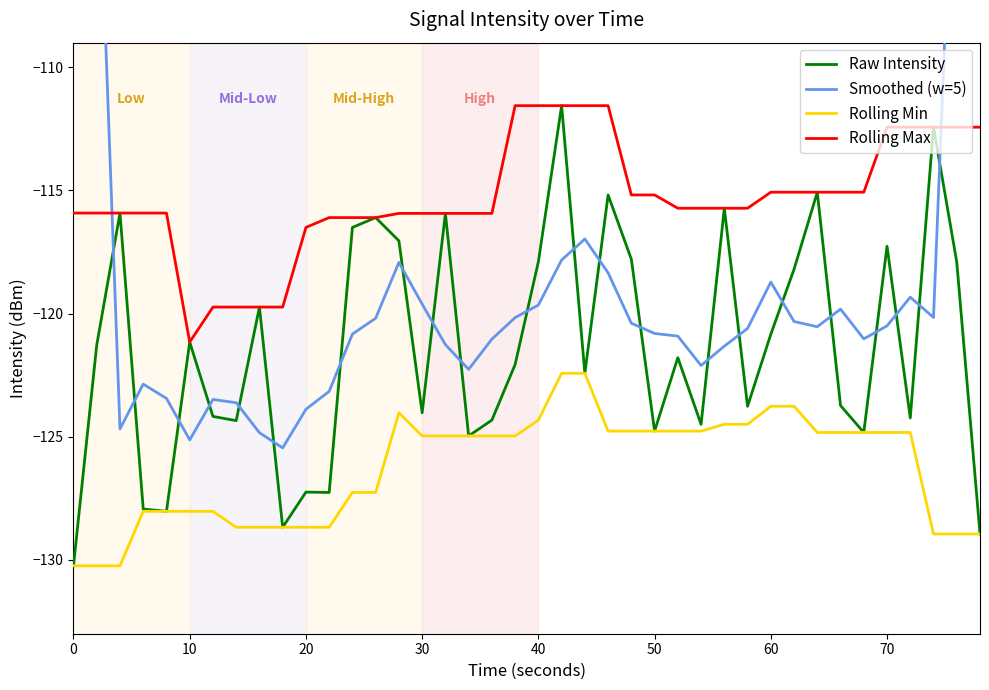

At how many categories does at least one series exceed -123?

40